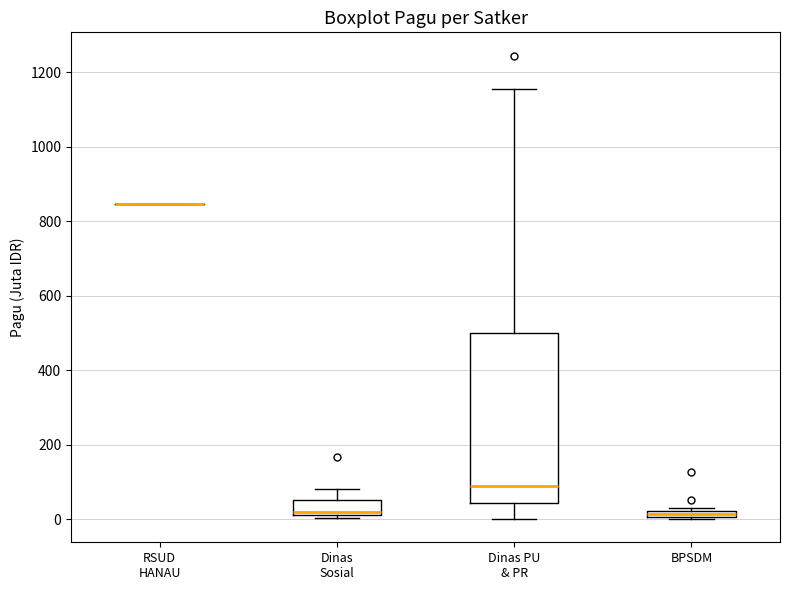

Which box is the tallest, from its lower edge to its upper edge?

Dinas PU & PR